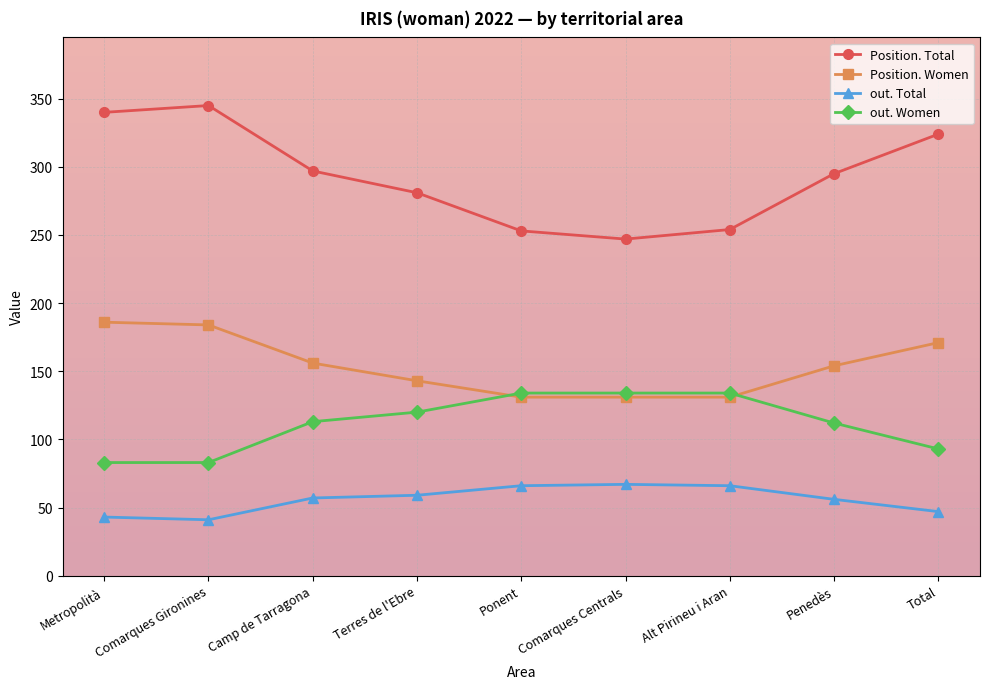

Which label corresponds to the largest value in the chart?

Comarques Gironines